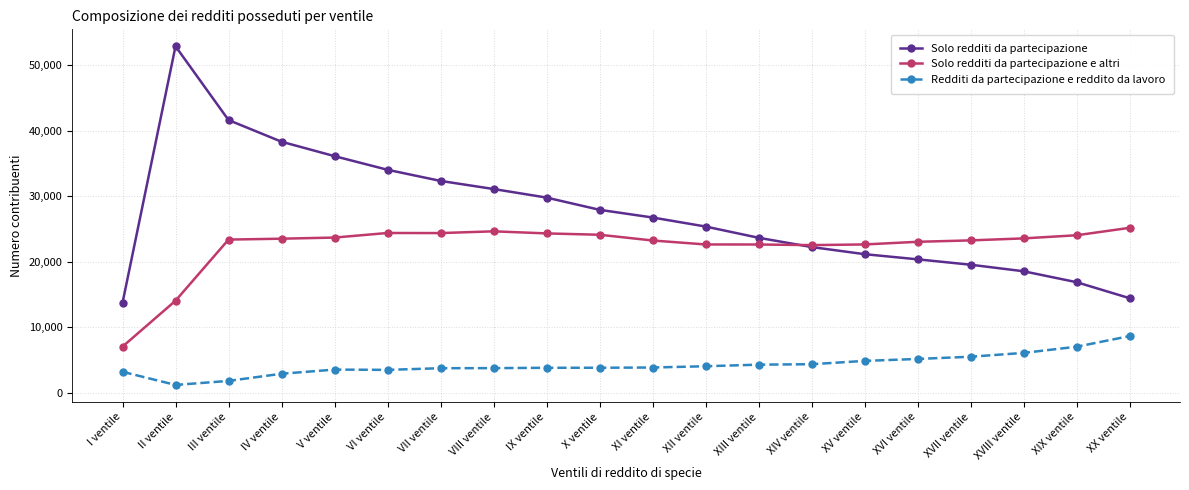

What is the difference between the second highest and minimum values in the Redditi da partecipazione e reddito da lavoro series?

5838